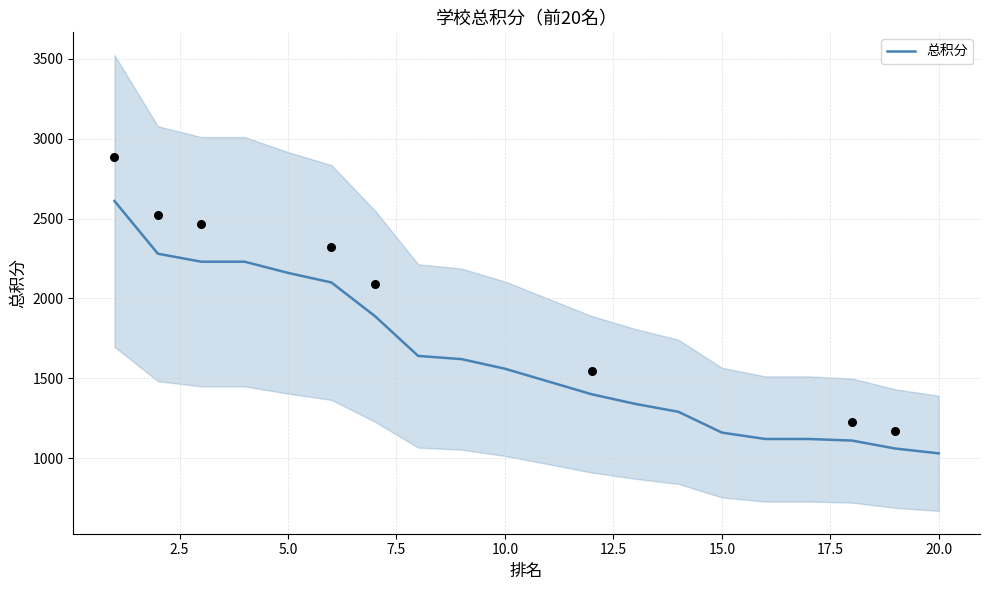

What is the maximum value for 总积分?

2610